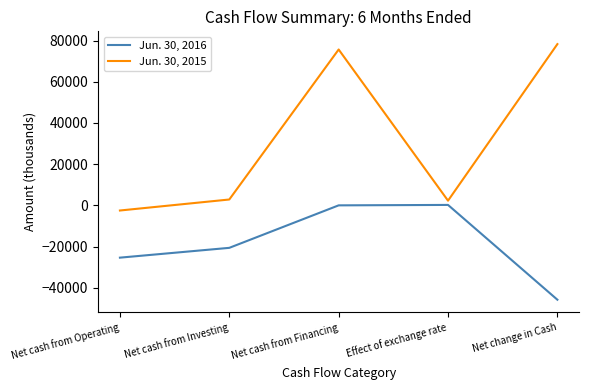

Which series has the largest range (max minus min)?

Jun. 30, 2015